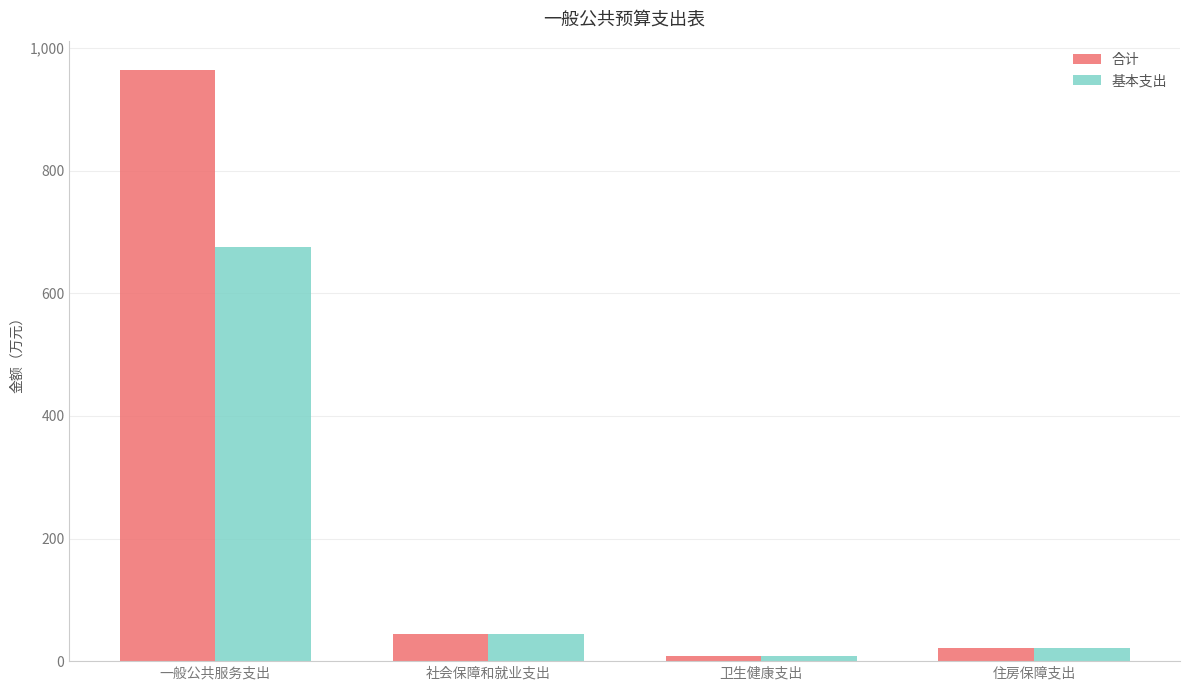

What is the value of the 基本支出 bar at the 2nd from the left?

43.7